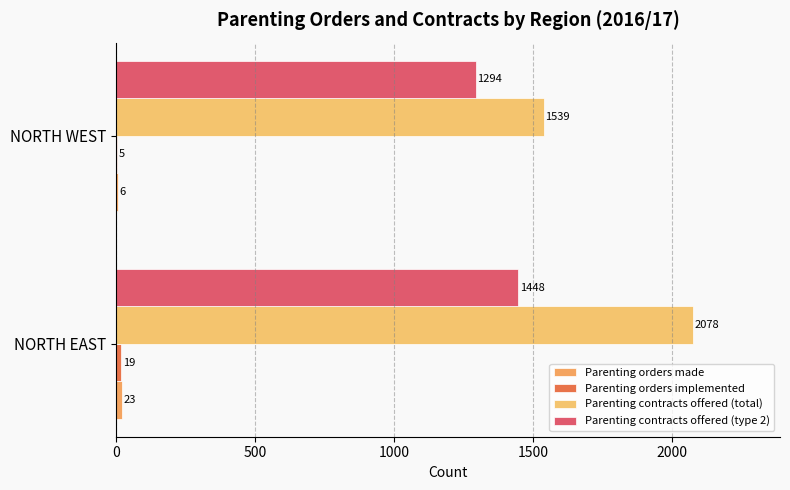

Count the Parenting contracts offered (total) values in the range 1539 to 2078.

2